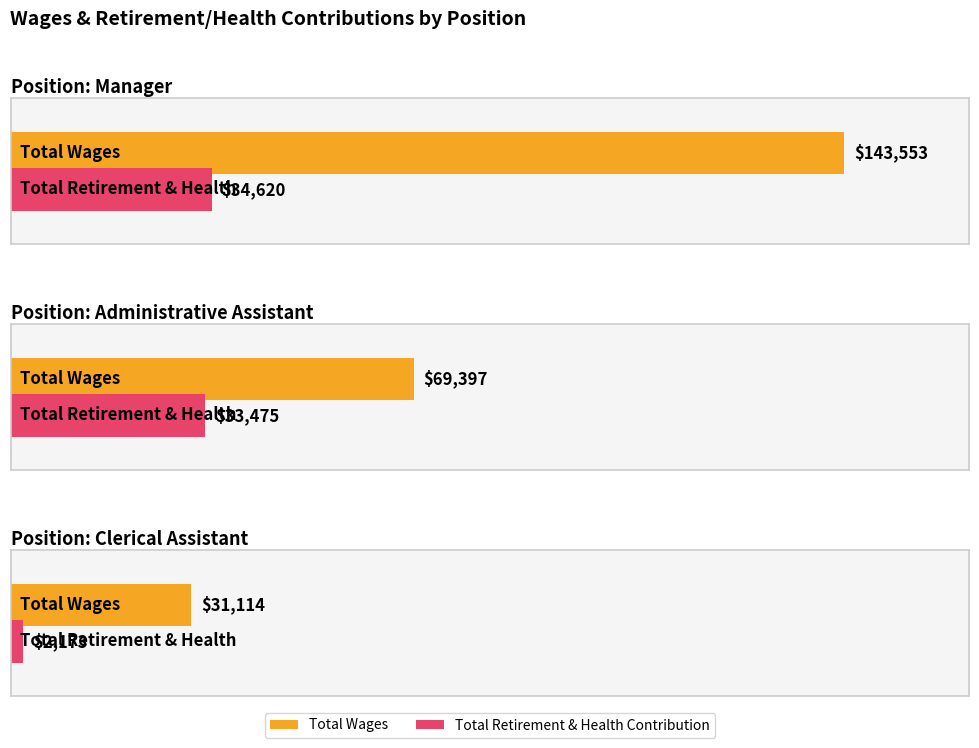

Are the bars grouped side by side (vs. stacked)?

Yes